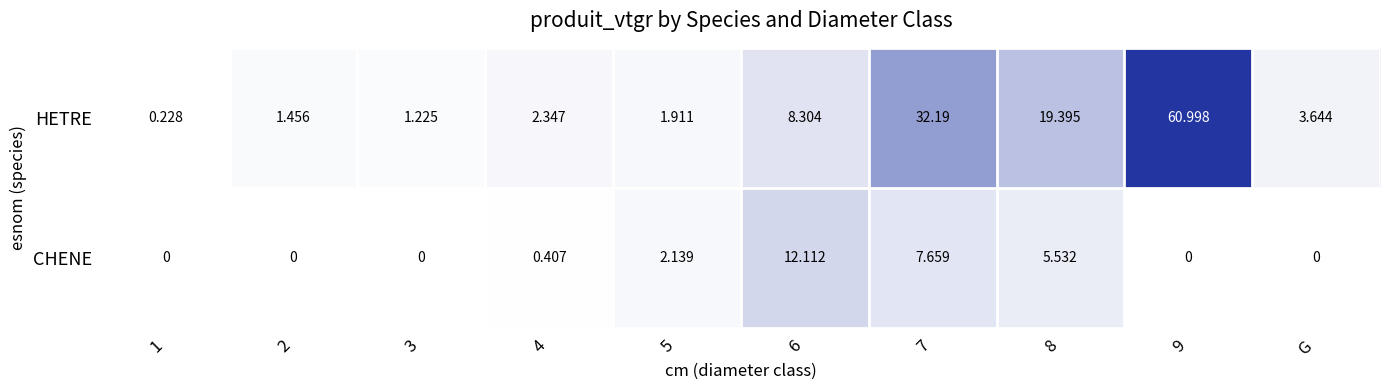

Rank the series at 1 from highest to lowest value.

HETRE, CHENE